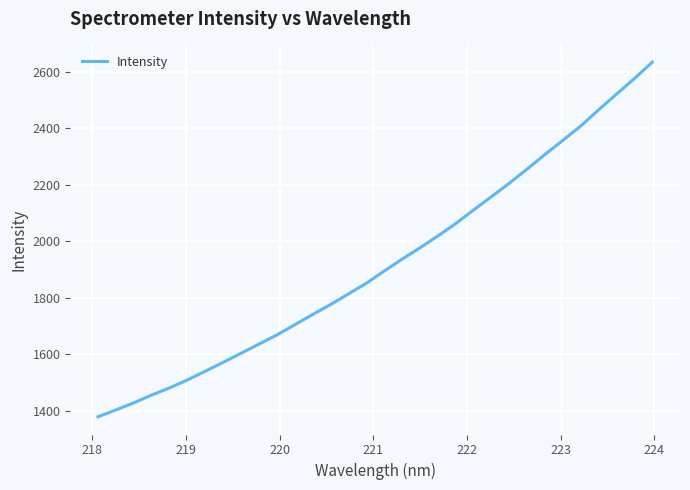

What is the difference between the maximum and minimum values?

1255.4